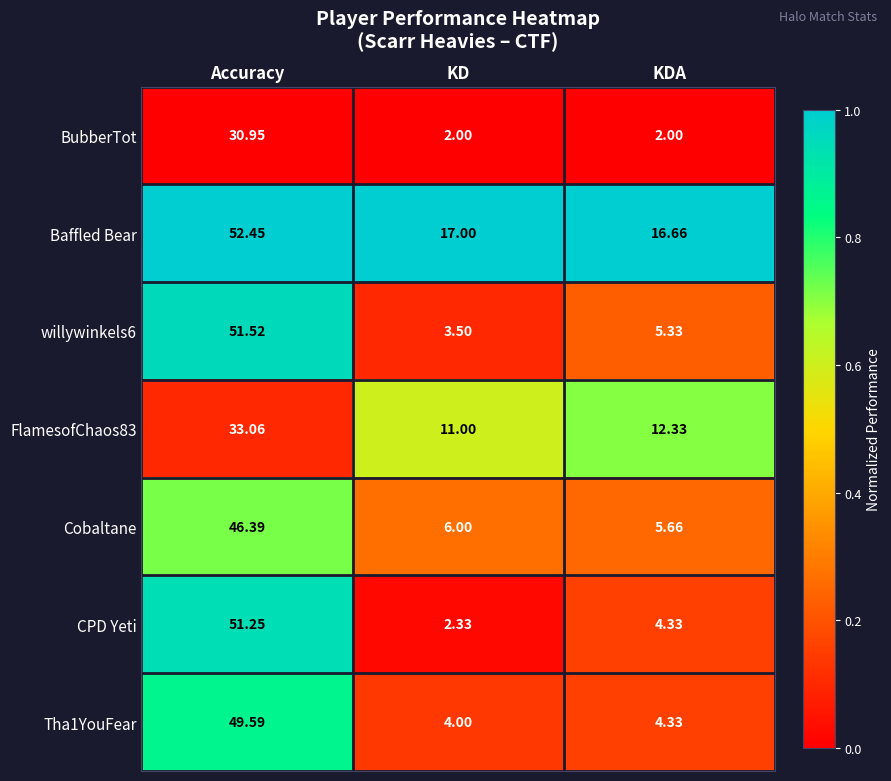

Which category has the lowest value in the Cobaltane series?

KDA